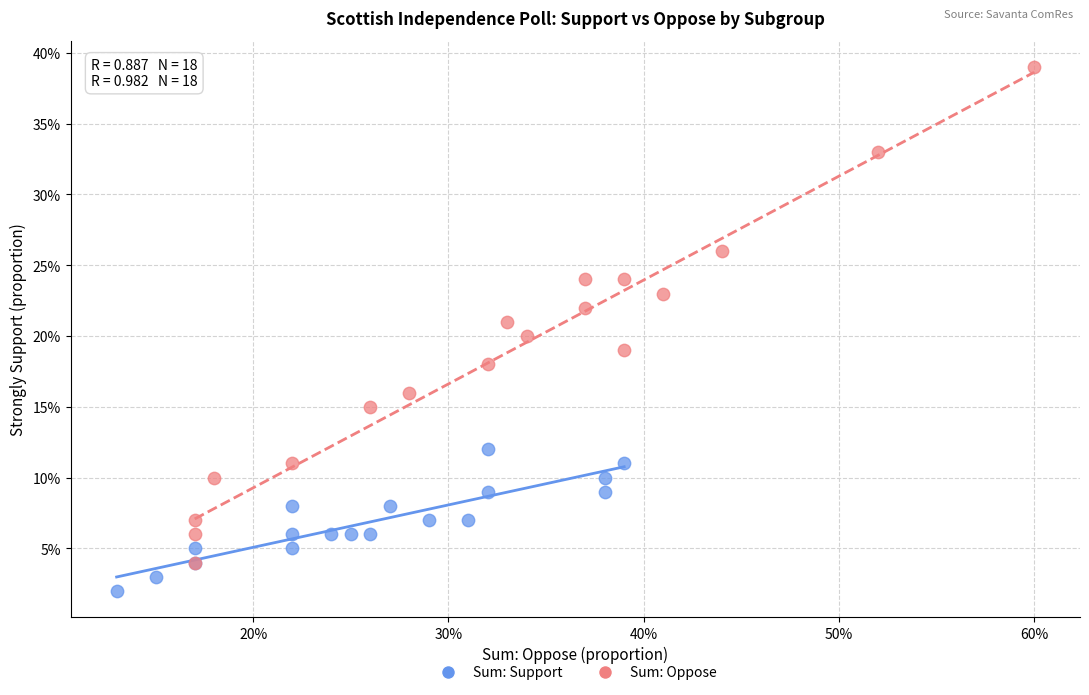

Which series contains the highest Y value?

Sum: Oppose